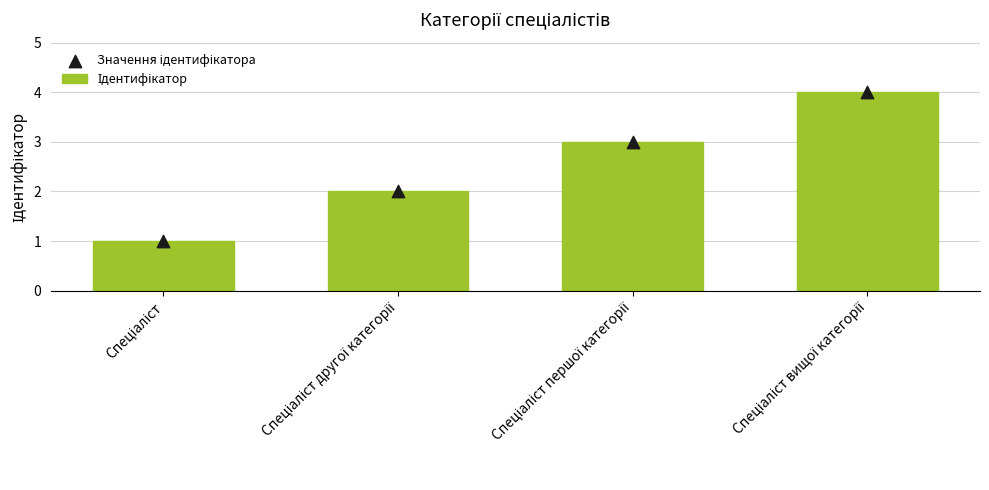

Is the value of Ідентифікатор at Спеціаліст другої категорії greater than the value of Значення ідентифікатора at Спеціаліст другої категорії?

No